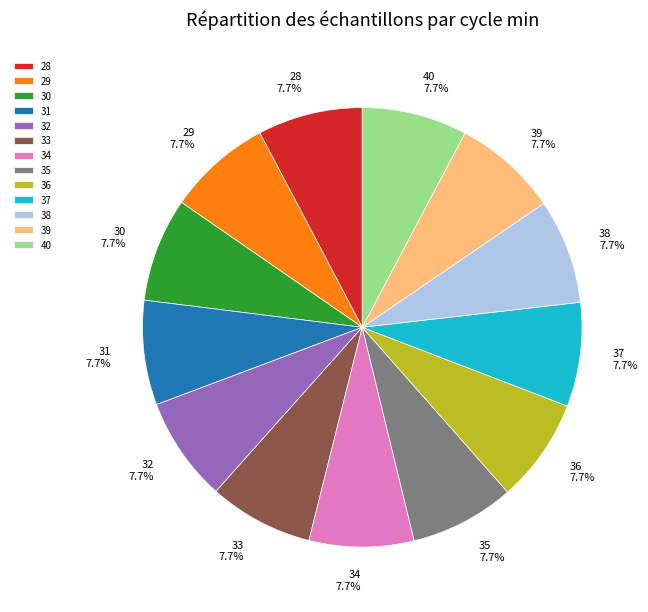

Approximately how many times larger is the value at 28 compared to 35?

1.0